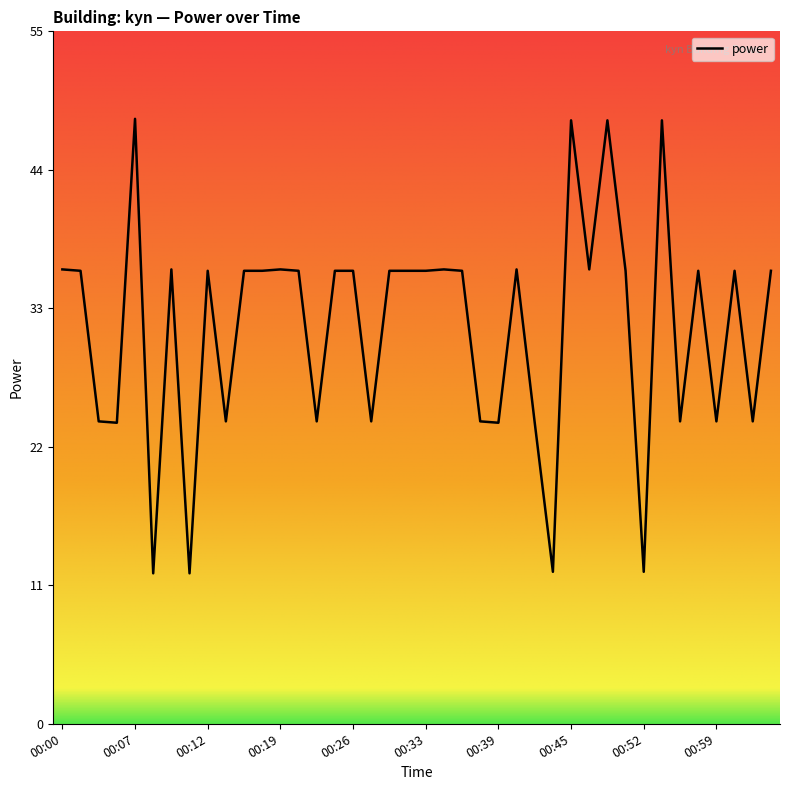

What is the average value?

31.5